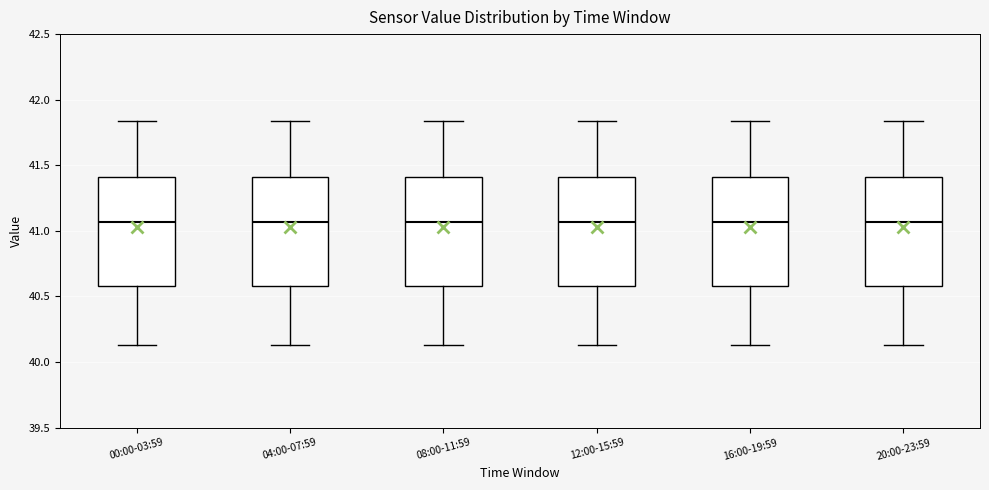

Reading left to right, read every box against the y-axis: the position of its median line, the range the box covers, and the ends of its whiskers. The values are not printed on the chart, so give them approximately, as read against the axis.

00:00-03:59: median 41.05, box 40.60 to 41.40, whiskers 40.15 to 41.85
04:00-07:59: median 41.05, box 40.60 to 41.40, whiskers 40.15 to 41.85
08:00-11:59: median 41.05, box 40.60 to 41.40, whiskers 40.15 to 41.85
12:00-15:59: median 41.05, box 40.60 to 41.40, whiskers 40.15 to 41.85
16:00-19:59: median 41.05, box 40.60 to 41.40, whiskers 40.15 to 41.85
20:00-23:59: median 41.05, box 40.60 to 41.40, whiskers 40.15 to 41.85